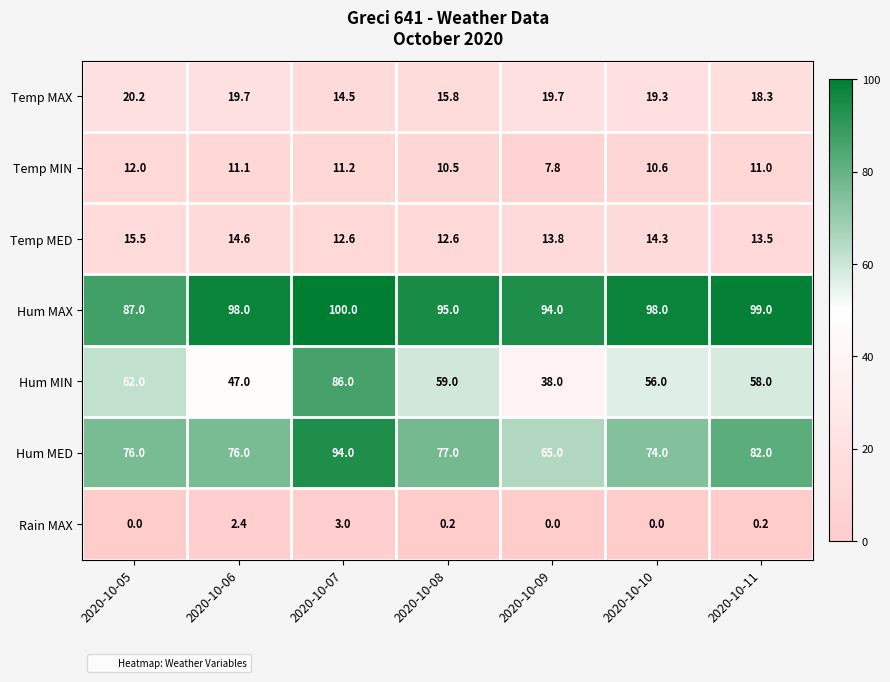

Where does the Hum MIN series first go above 58?

2020-10-05